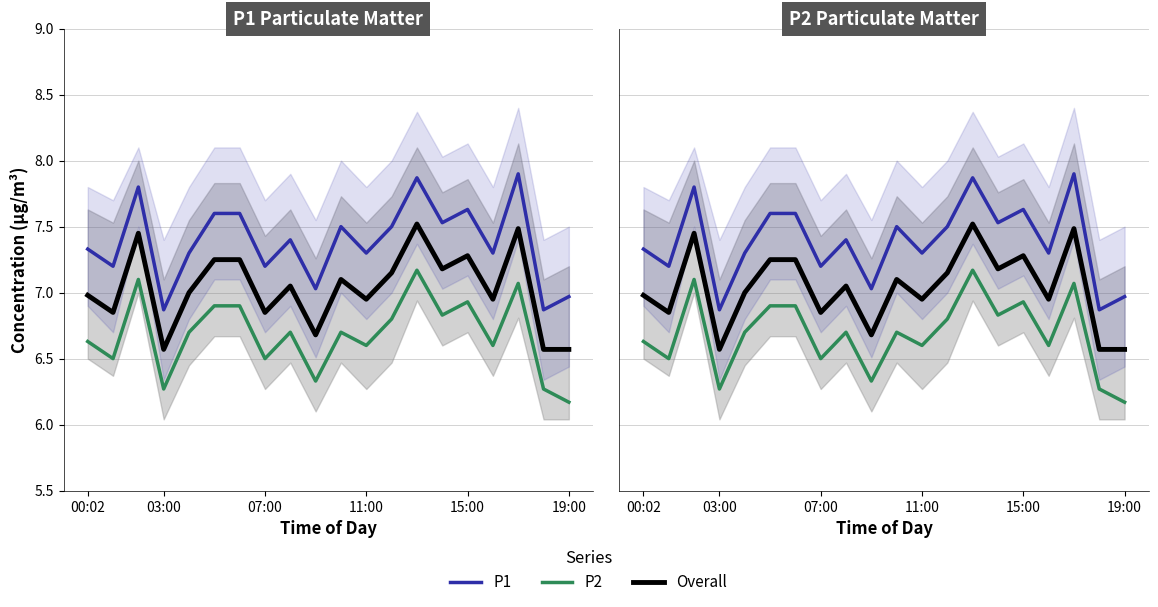

What is the difference between the maximum and minimum values in the P1 series?

1.0